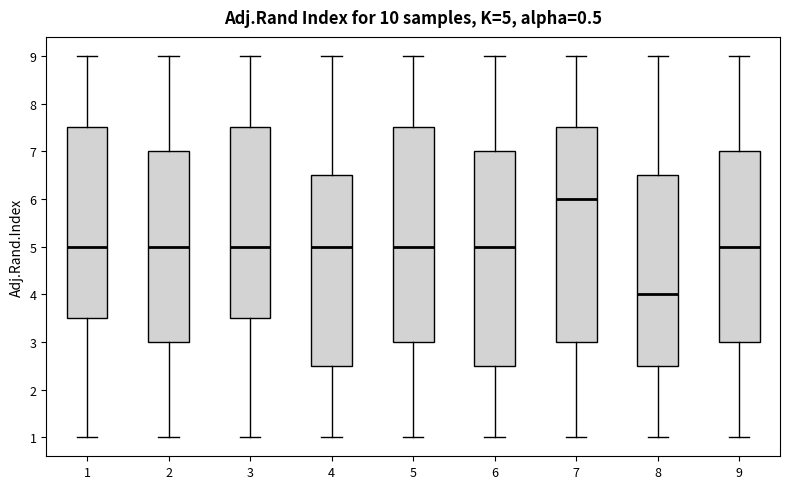

Which box has the lowest median line?

8